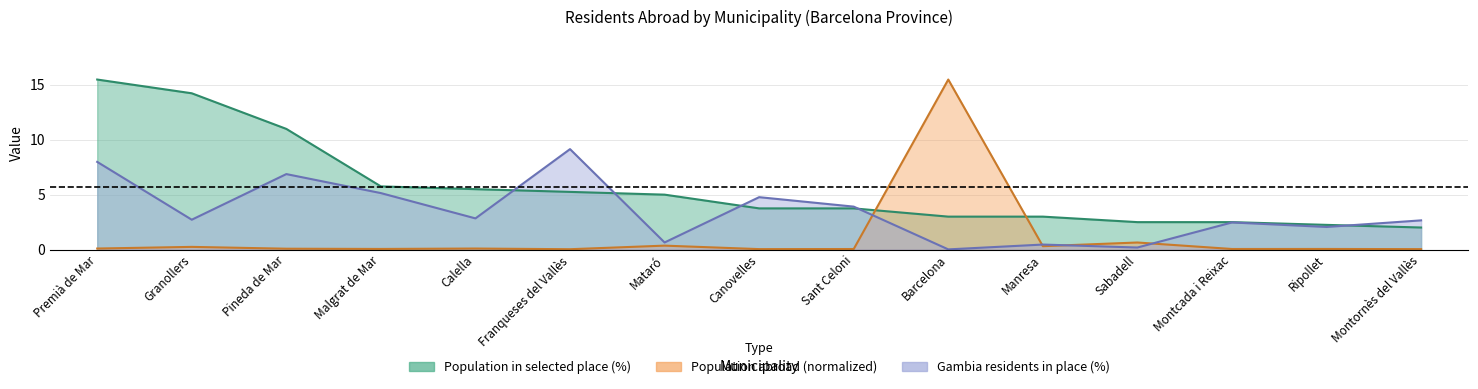

Reading left to right, transcribe all the data shown in this chart.

Population residing in selected place (%): Premià de Mar=15.5	Granollers=14.2	Pineda de Mar=11.0	Malgrat de Mar=5.7	Calella=5.5	Franqueses del Vallès=5.2	Mataró=5.0	Canovelles=3.7	Sant Celoni=3.7	Barcelona=3.0	Manresa=3.0	Sabadell=2.5	Montcada i Reixac=2.5	Ripollet=2.2	Montornès del Vallès=2.0
Population residing abroad (thousands): Premià de Mar=0.1	Granollers=0.2	Pineda de Mar=0.1	Malgrat de Mar=0.1	Calella=0.1	Franqueses del Vallès=0.0	Mataró=0.4	Canovelles=0.0	Sant Celoni=0.0	Barcelona=15.5	Manresa=0.3	Sabadell=0.6	Montcada i Reixac=0.0	Ripollet=0.0	Montornès del Vallès=0.0
Gambia residents in place (%): Premià de Mar=8.0	Granollers=2.7	Pineda de Mar=6.9	Malgrat de Mar=5.1	Calella=2.8	Franqueses del Vallès=9.1	Mataró=0.6	Canovelles=4.8	Sant Celoni=3.9	Barcelona=0.0	Manresa=0.5	Sabadell=0.2	Montcada i Reixac=2.5	Ripollet=2.0	Montornès del Vallès=2.6